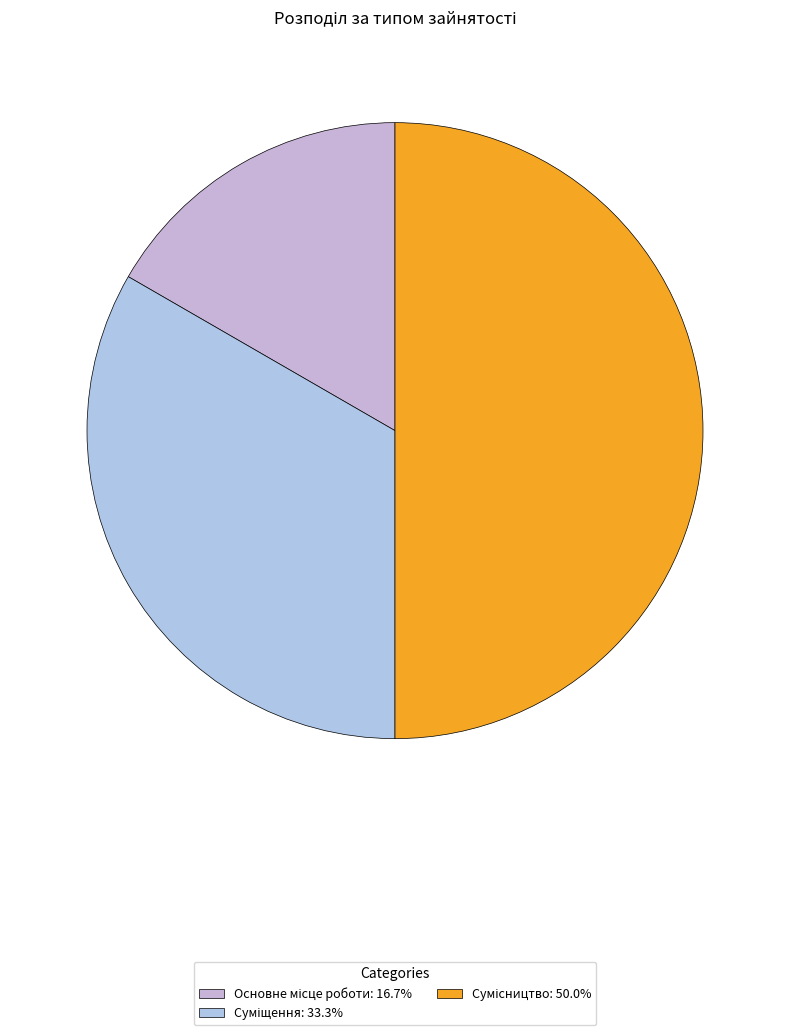

Between Суміщення and Основне місце роботи, which is larger?

Суміщення